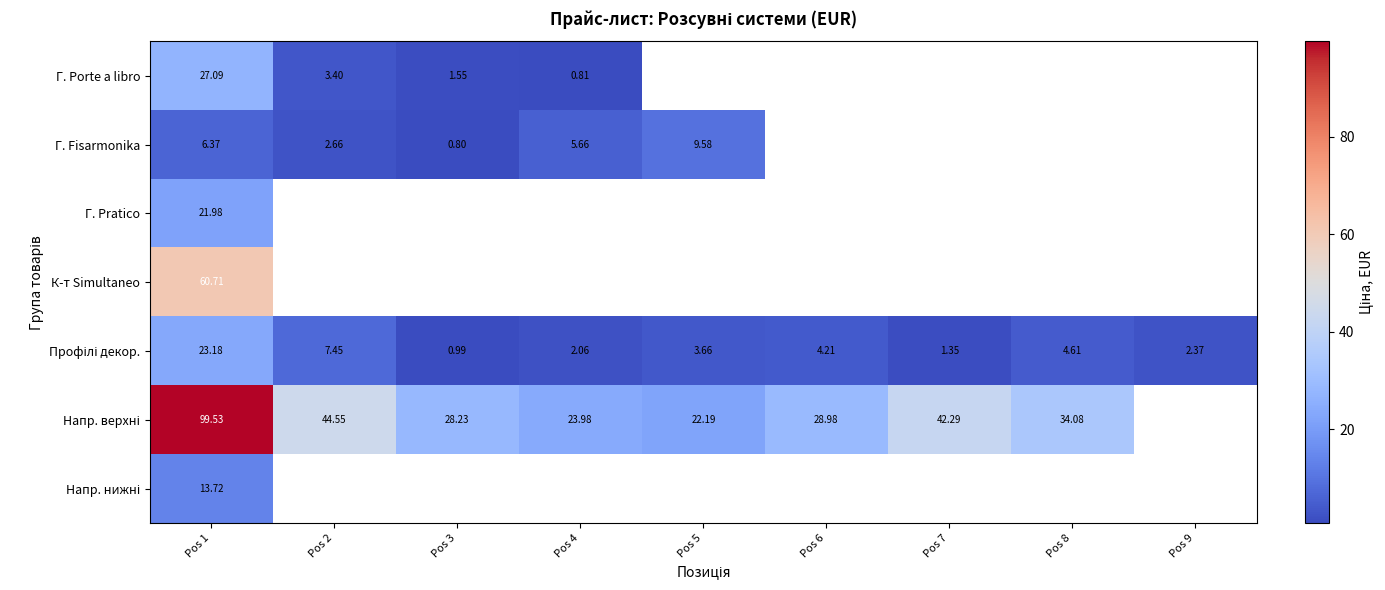

How many data points in Г. Fisarmonika are above 9?

1